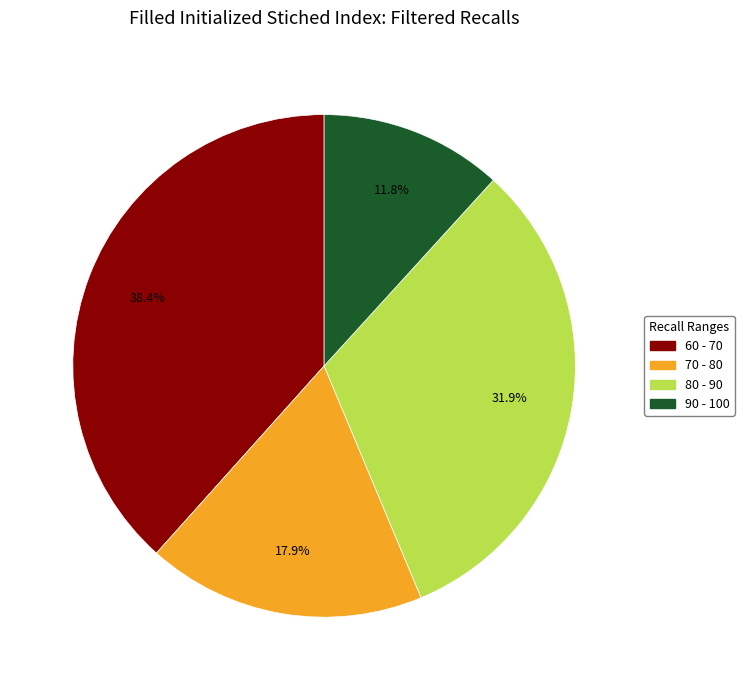

What portion of the pie excludes 80 - 90?

68.1%